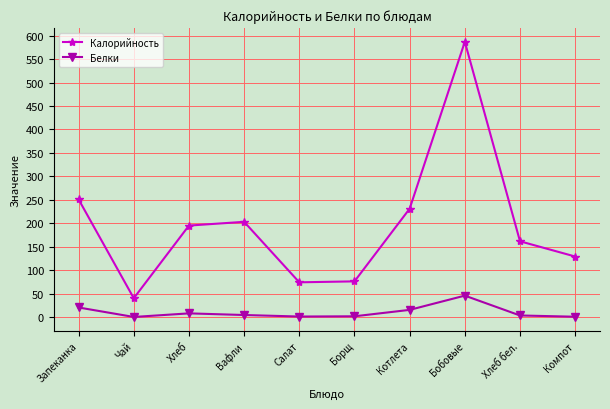

Read the Белки value at Бобовые.

45.6